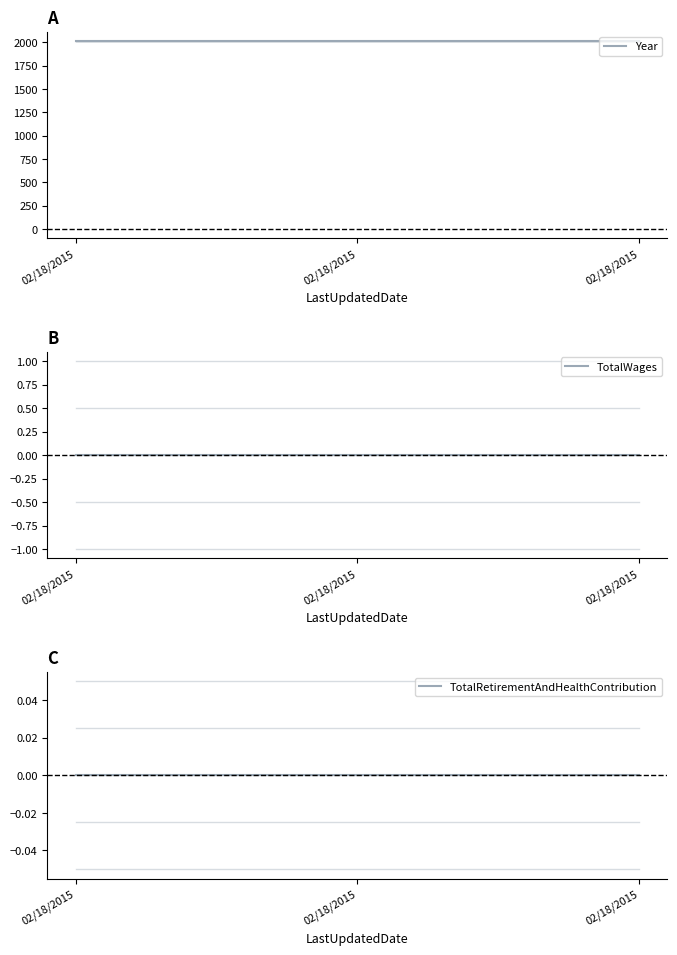

At how many categories does at least one series exceed 1556?

3